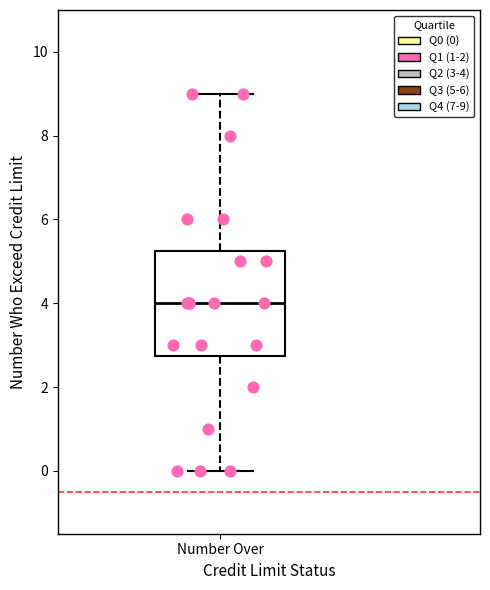

Transcribe this box plot: give where the median line is, the range the box spans, and where the two whiskers end, as read against the y-axis. The values are not printed on the chart, so give them approximately, as read against the axis.

median 4.0, box 2.8 to 5.2, whiskers 0.0 to 9.0